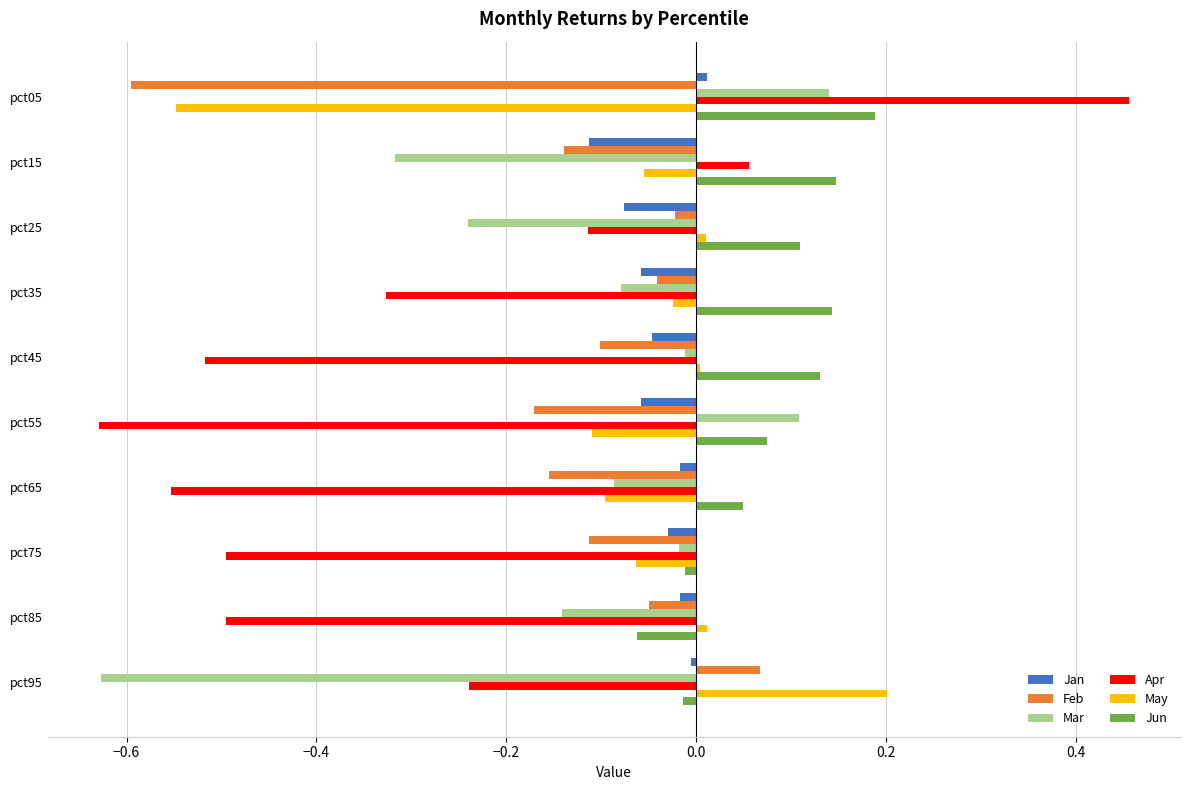

How many values in Feb are above zero?

1